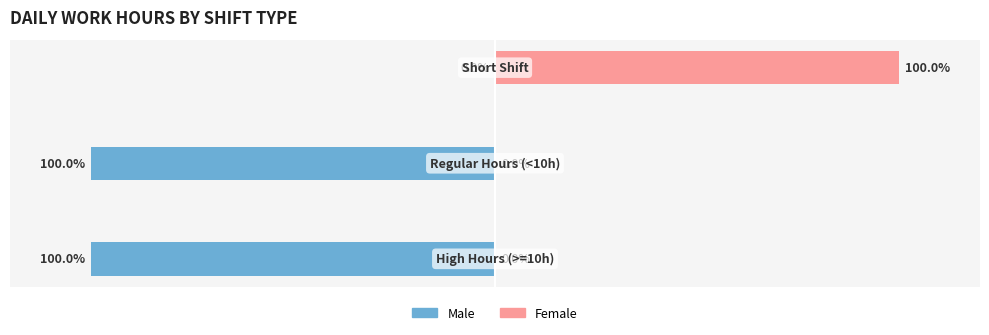

Rank the categories by Male value from lowest to highest.

0, 1, 2